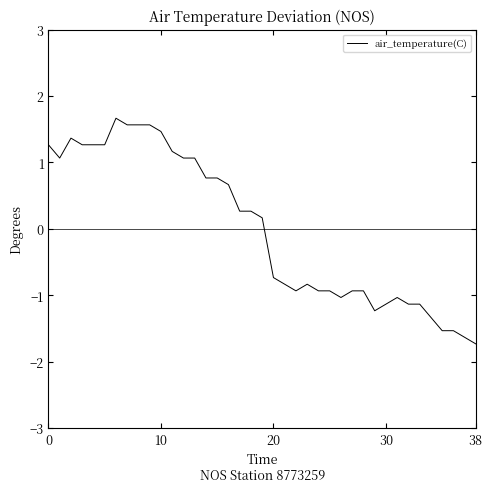

What is the minimum value shown in the chart?

-1.7